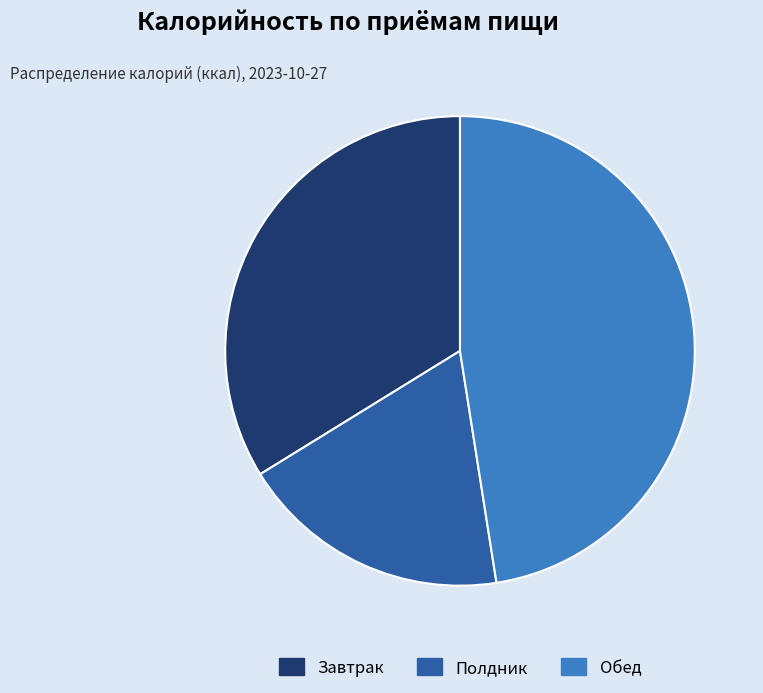

Between Обед and Полдник, which is larger?

Обед